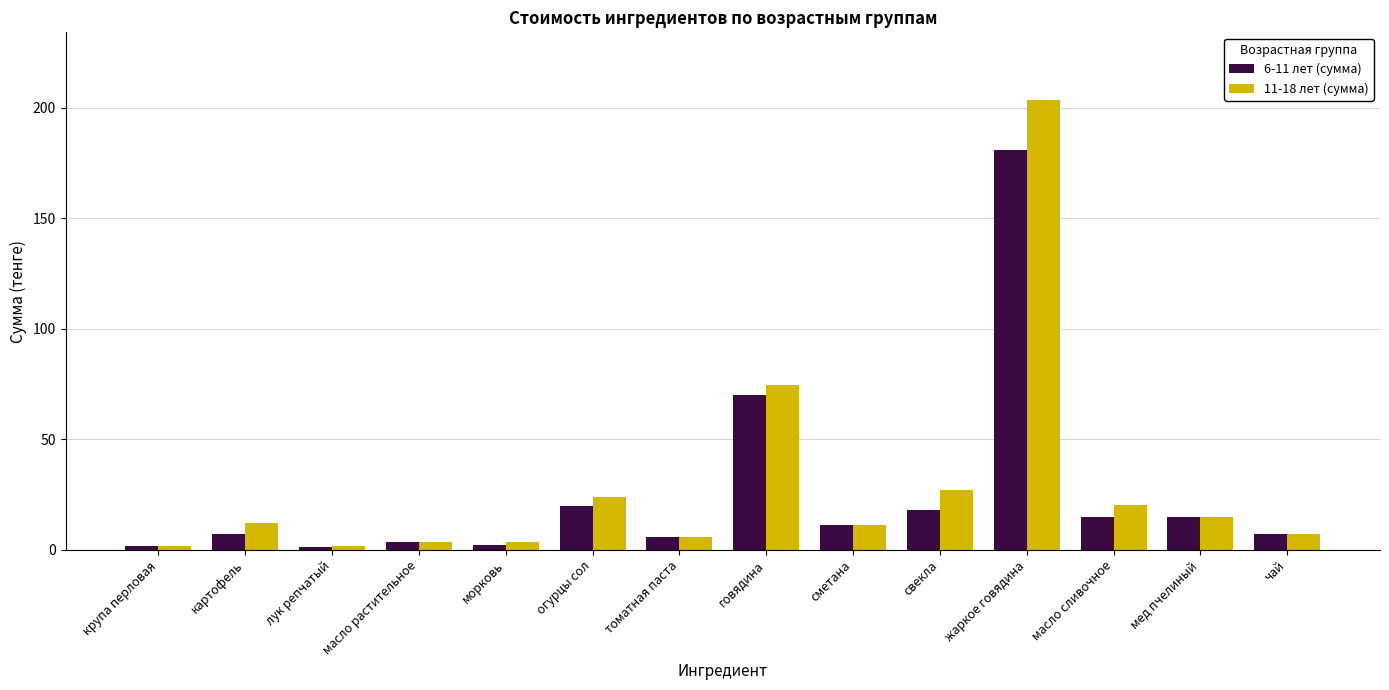

Is it true that 6-11 лет (сумма) equals 7.2 at чай?

True